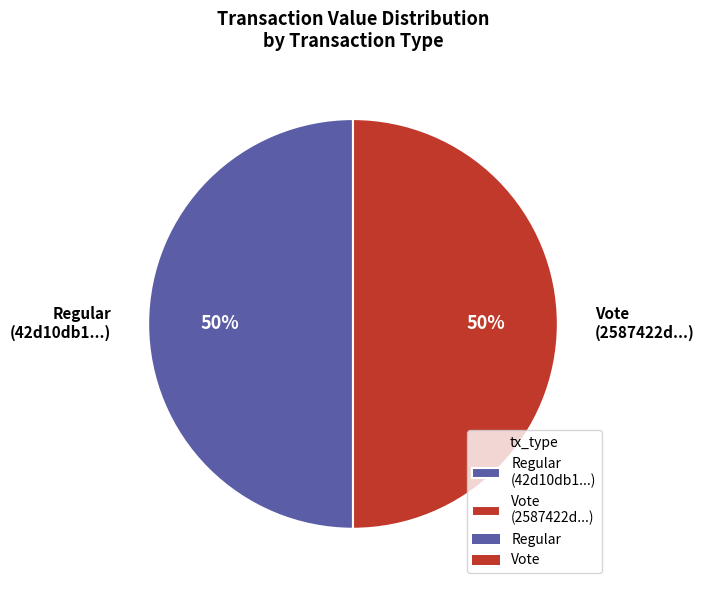

Combined, do Regular (42d10db1...) and Vote (2587422d...) account for over 50%?

Yes